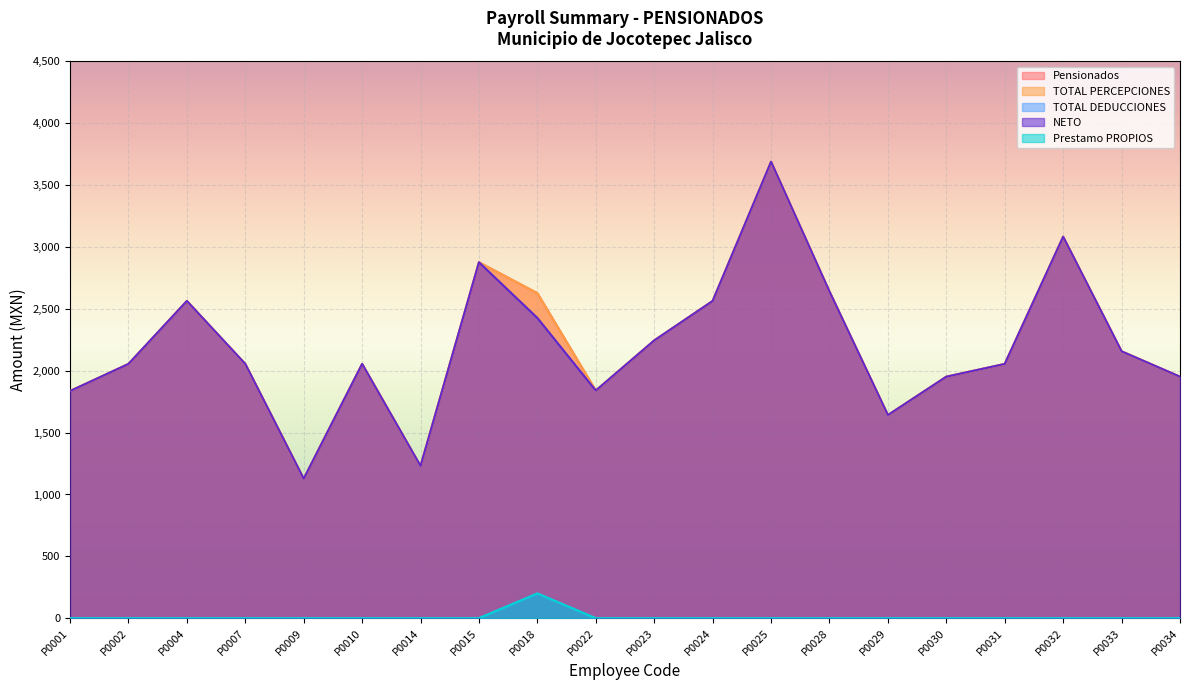

How many data points in NETO are above 2055?

9